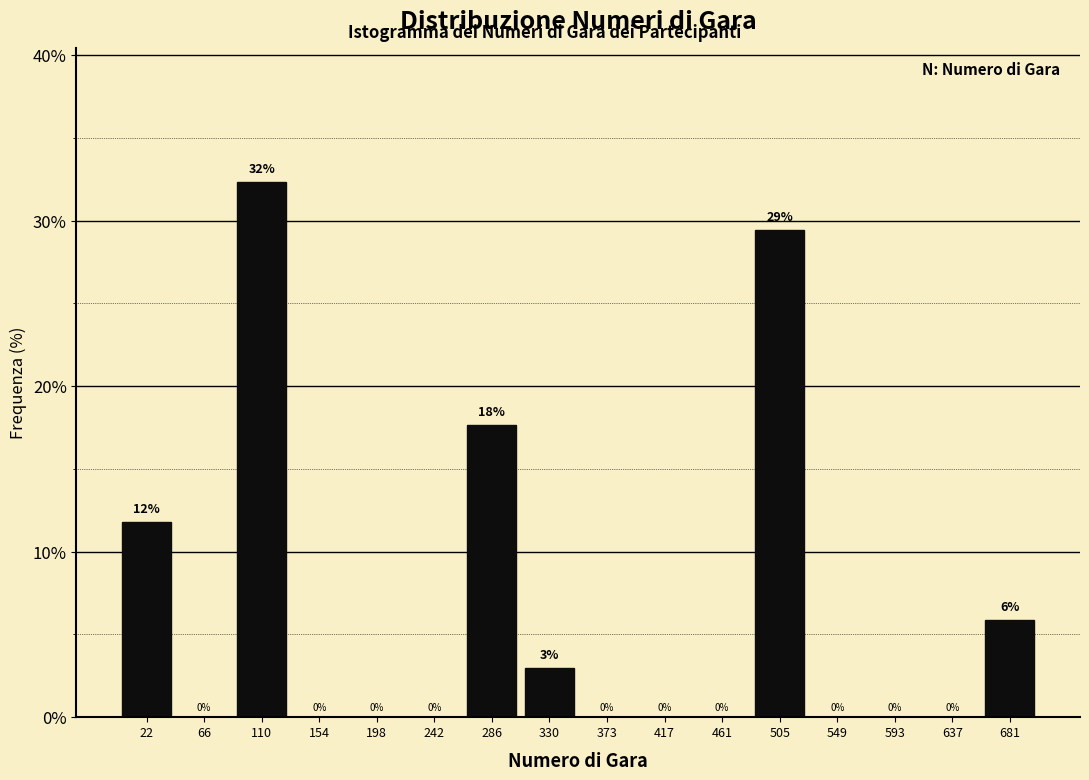

Over which range of the x-axis is the bar tallest?

90 to 130